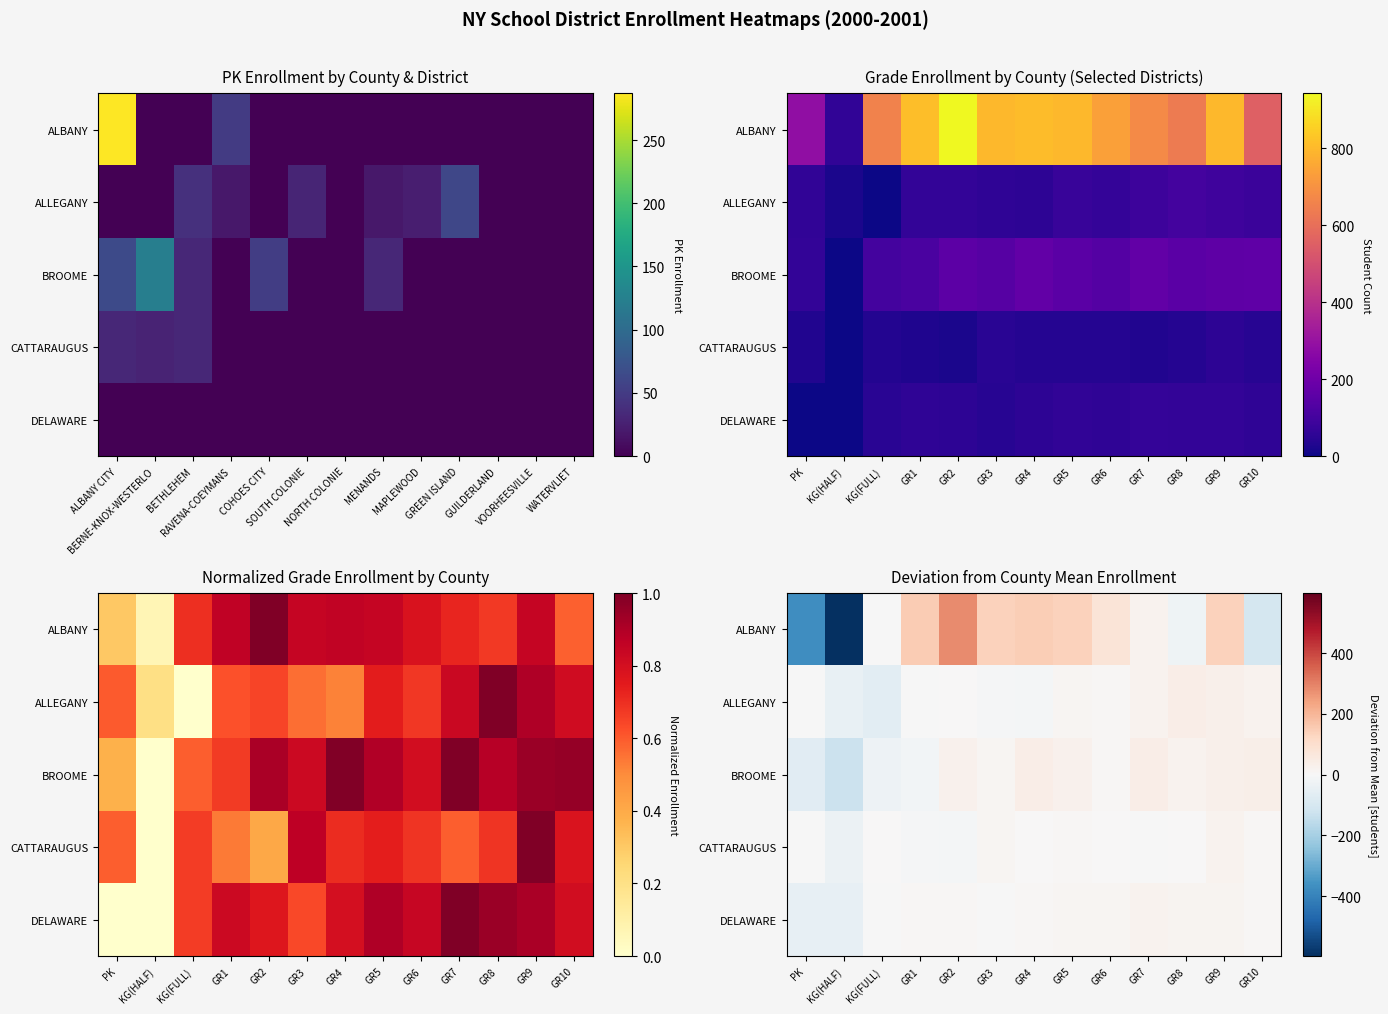

How many values in DELAWARE are below zero?

4